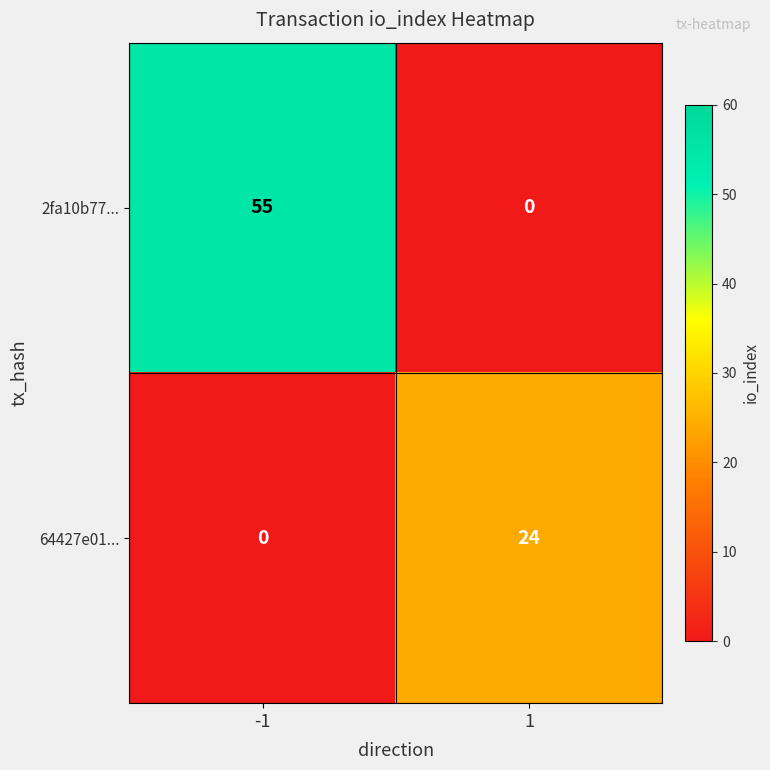

Rank the series by their maximum value, from lowest to highest.

64427e01..., 2fa10b77...